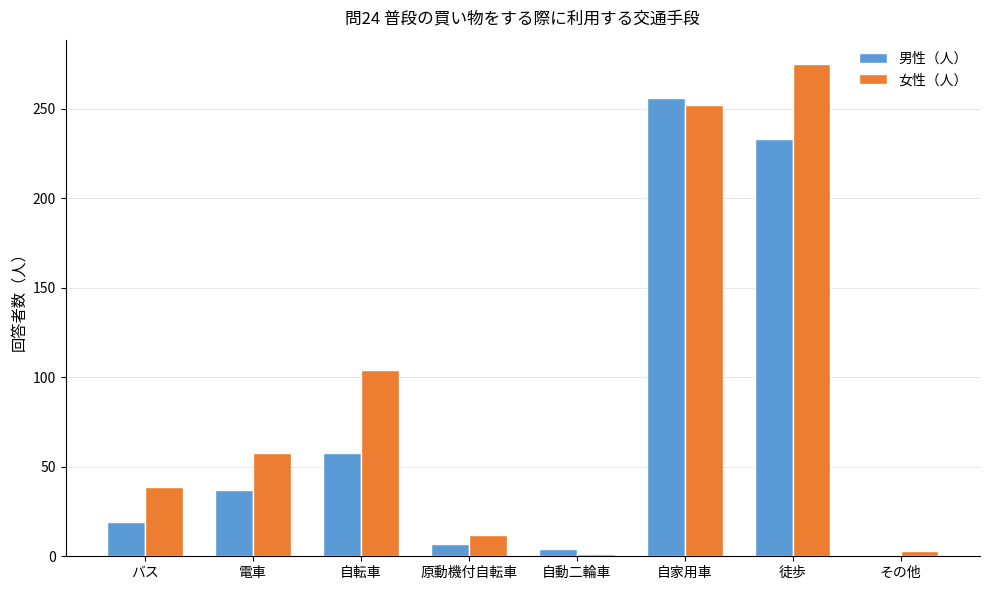

Between バス and 自動二輪車, which series saw the biggest shift?

女性（人）